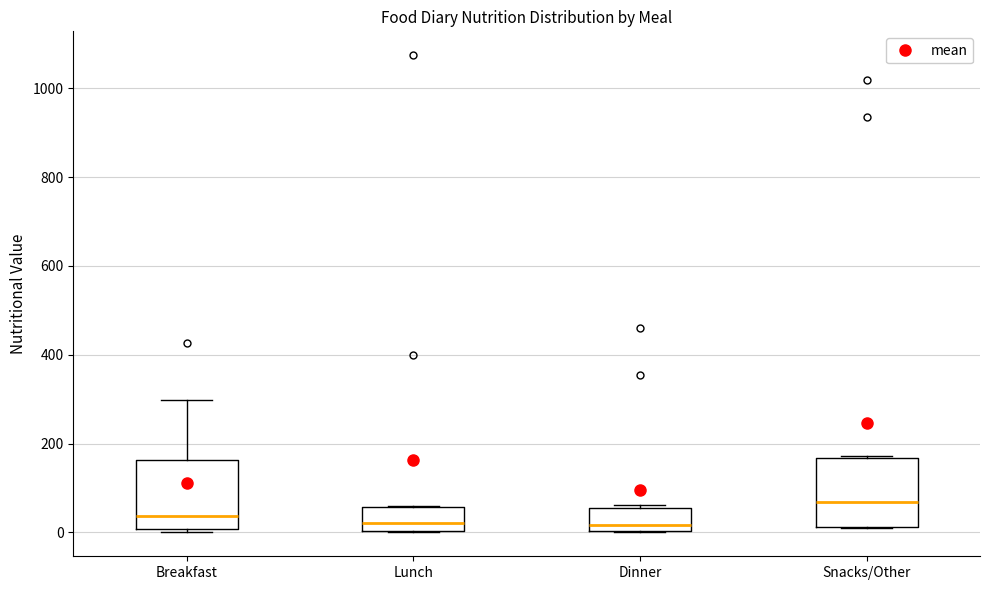

Reading left to right, read every box against the y-axis: the position of its median line, the range the box covers, and the ends of its whiskers. The values are not printed on the chart, so give them approximately, as read against the axis.

Breakfast: median 40, box 0 to 160, whiskers 0 (just below the box's lower edge) to 300
Lunch: median 20, box 0 to 60, whiskers 0 to 60
Dinner: median 20, box 0 to 60, whiskers 0 to 60 (just above the box's upper edge)
Snacks/Other: median 60, box 20 to 160, whiskers 0 to 180